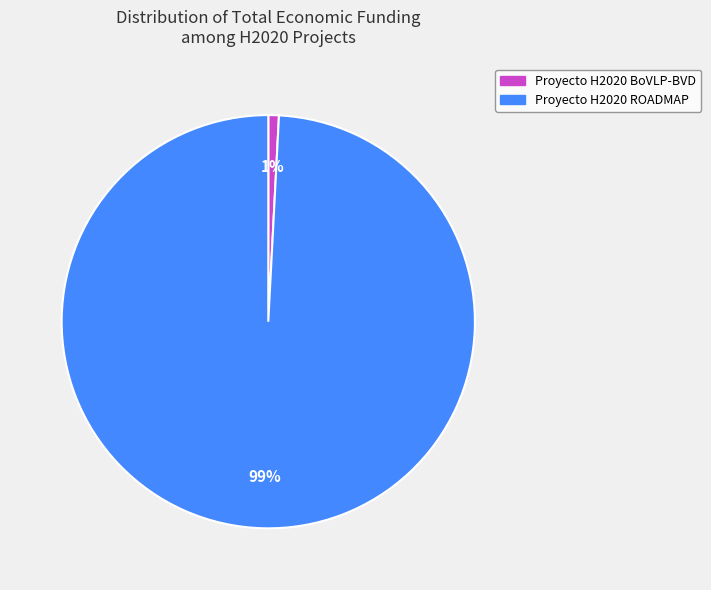

Count the number of slices in the pie.

2